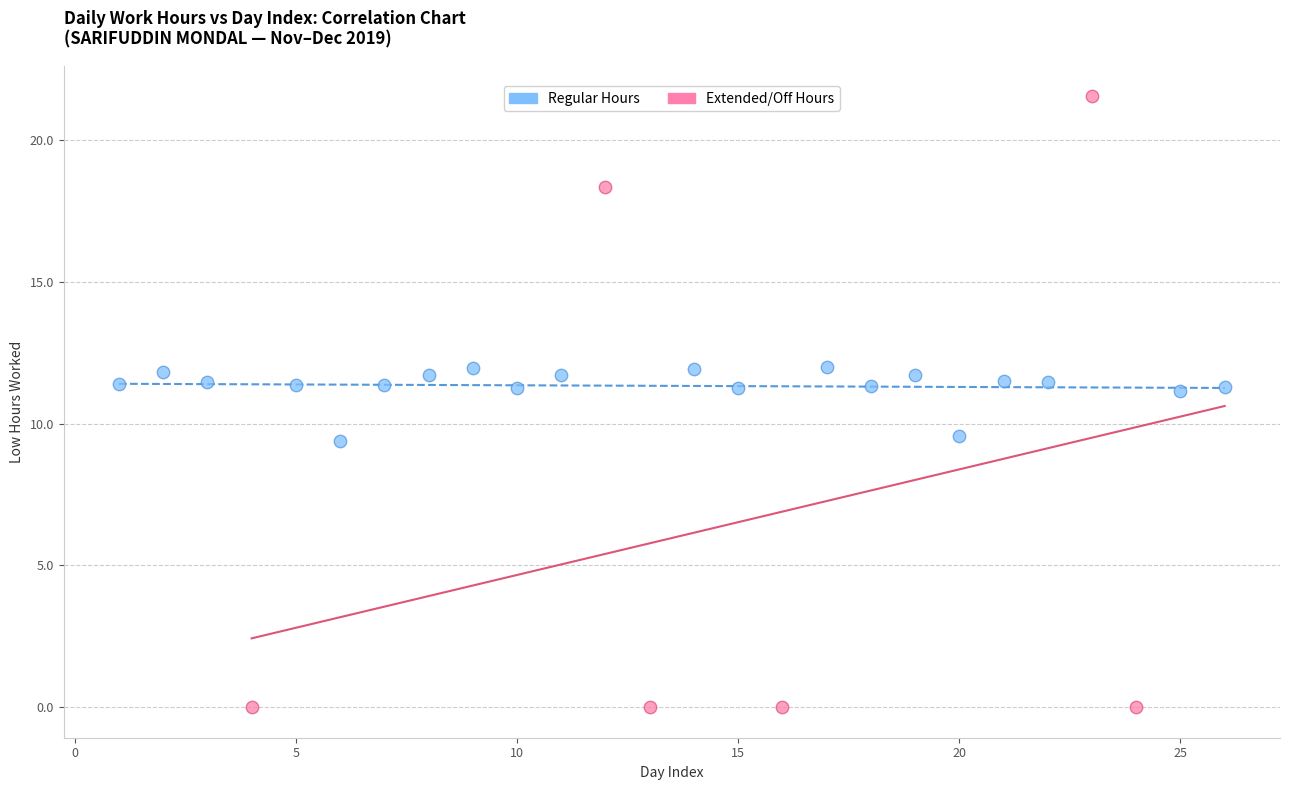

Which series reaches the minimum Y coordinate?

Extended/Off Hours